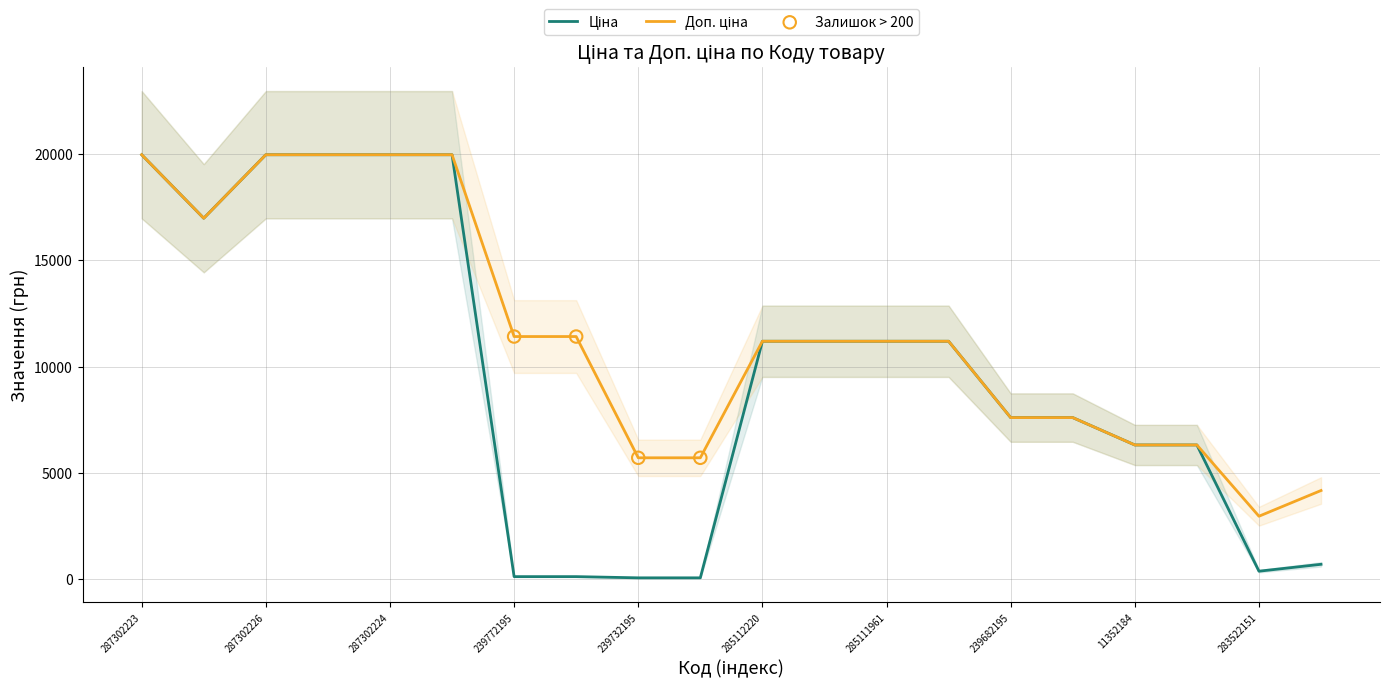

Which series has the largest Y range (max minus min)?

Ціна